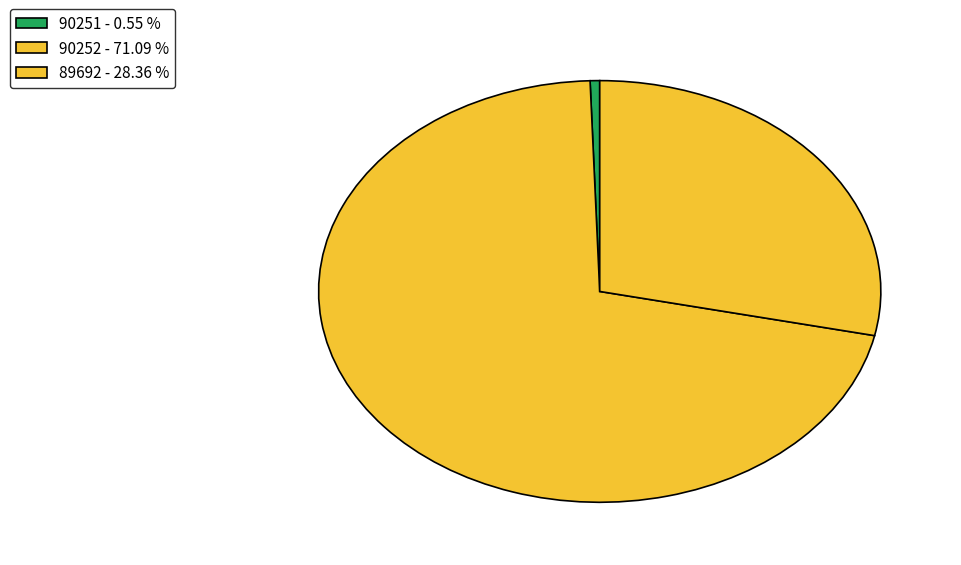

Which slice is the largest?

90252